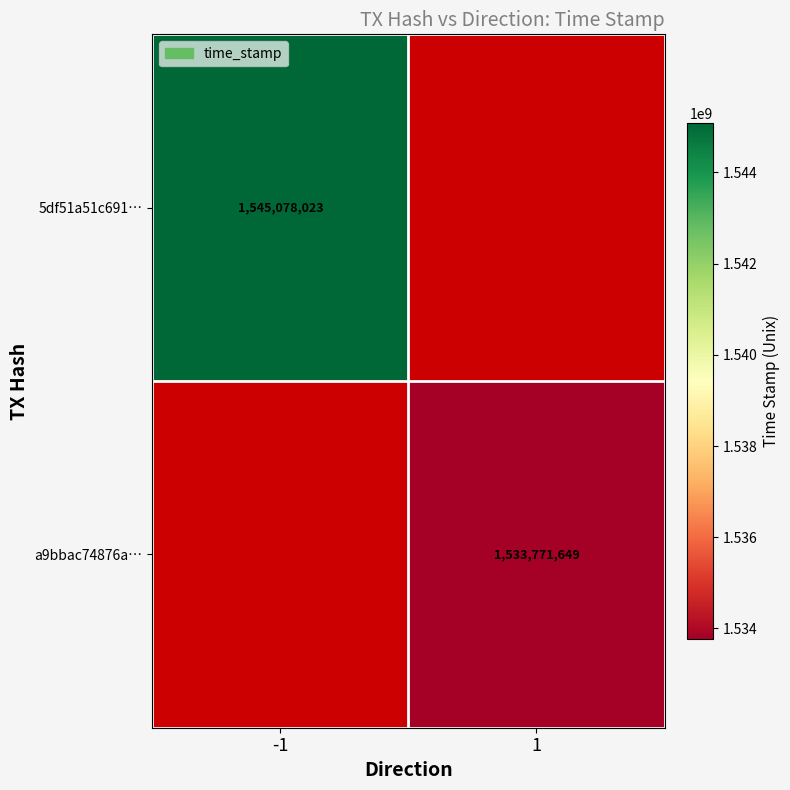

The 5df51a51c691… series shows 2215268444 at -1. True or false?

False